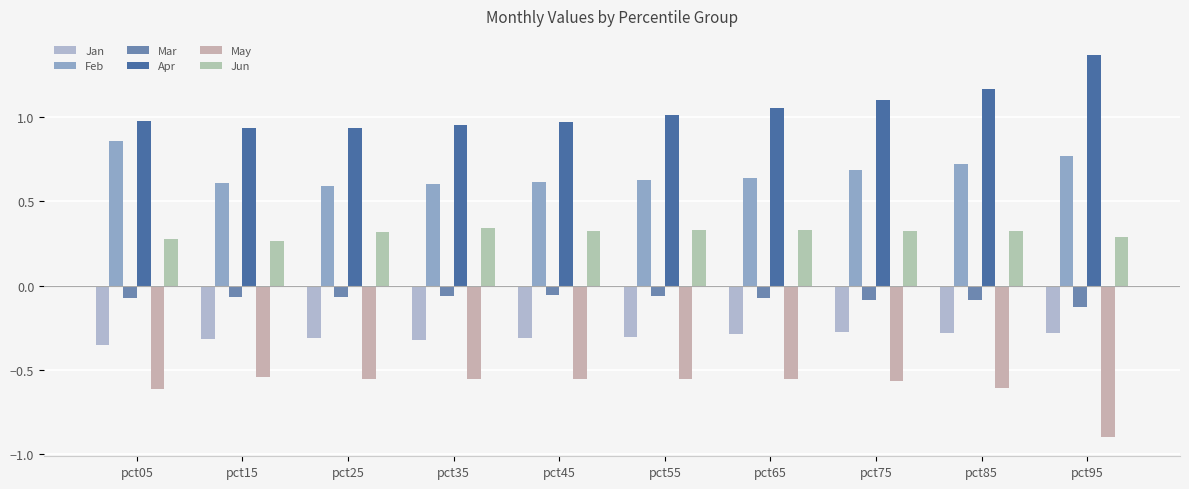

Are the bars horizontal?

No